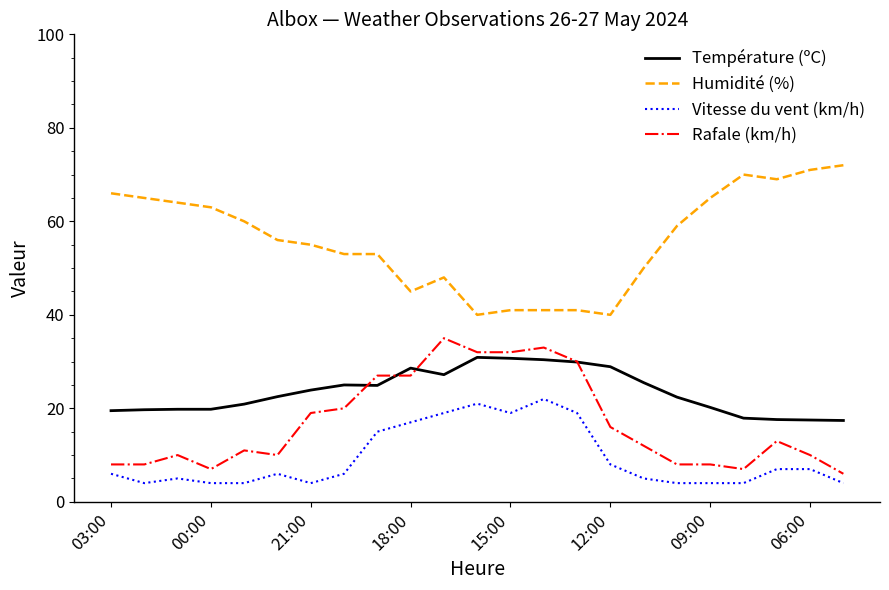

What is the greatest value displayed?

72.0